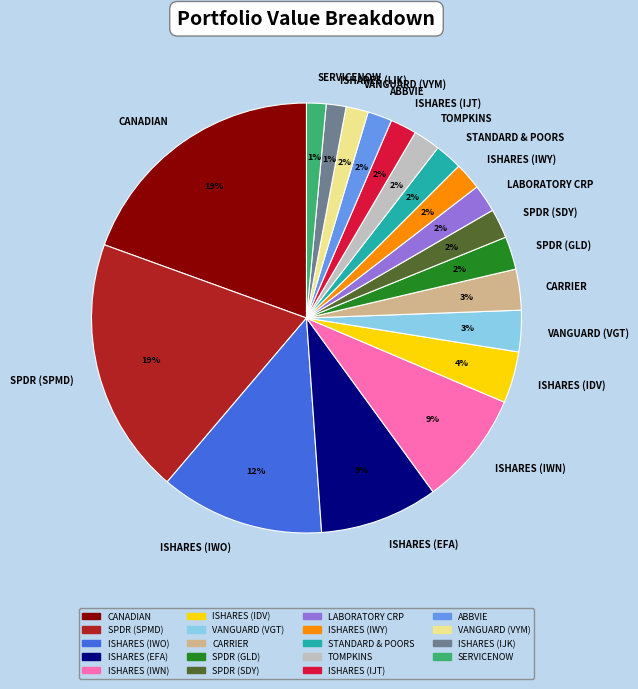

Combined, do VANGUARD (VYM) and ISHARES (IDV) account for over 50%?

No